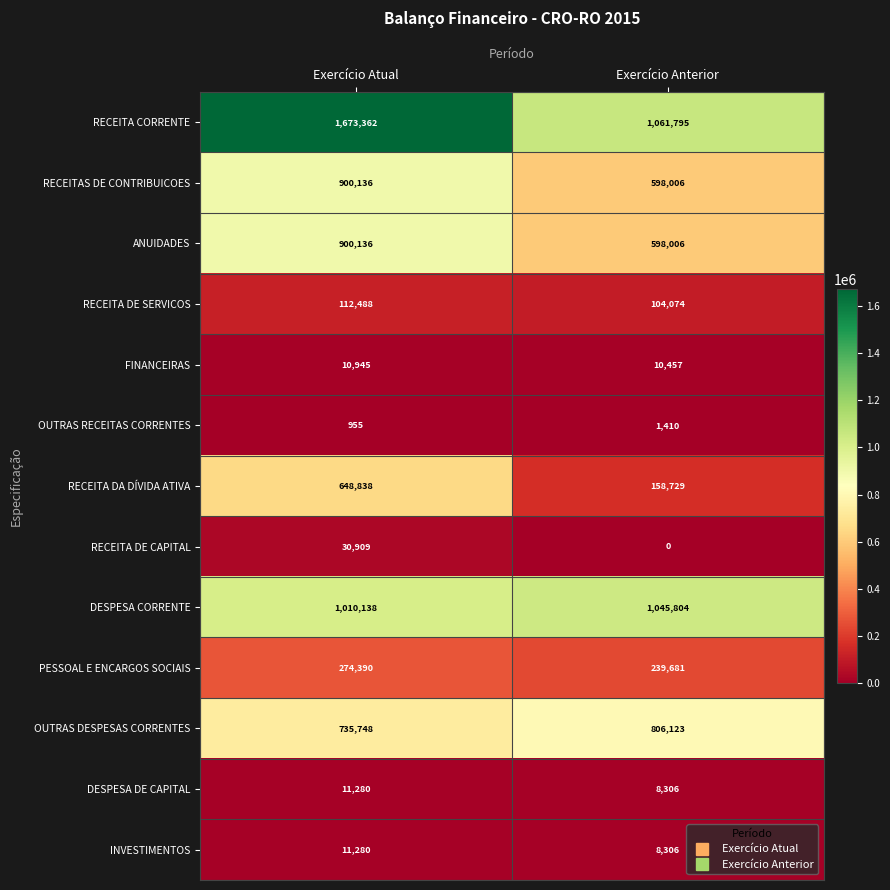

At which category is the sum across all series the highest?

Exercício Atual